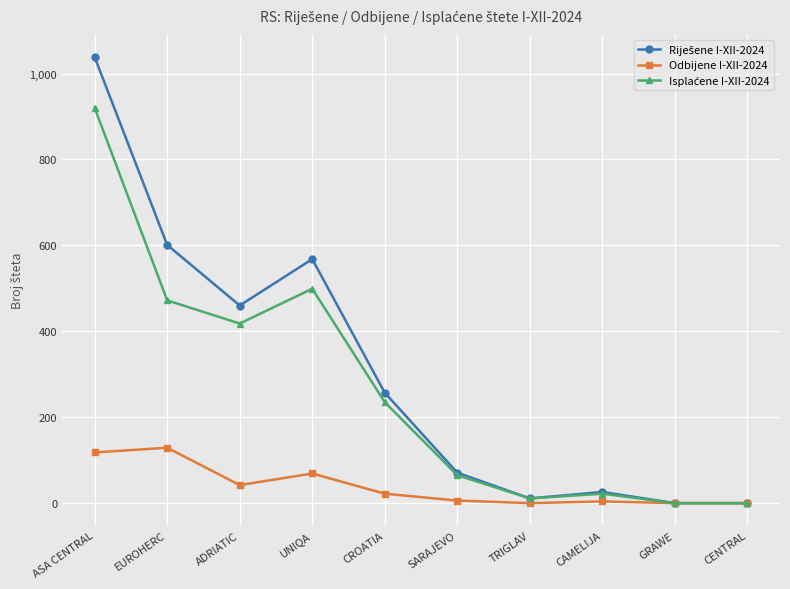

What is the total value across all series at UNIQA?

1136